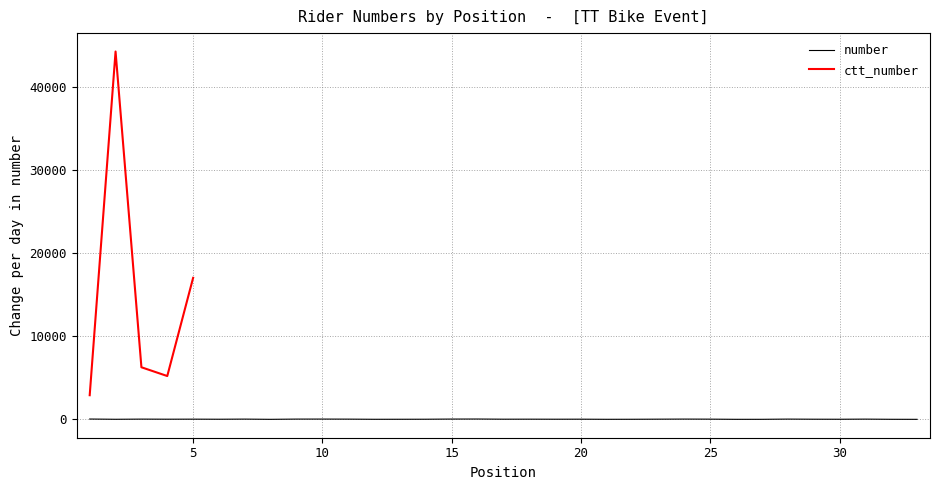

What is the smallest value displayed?

14